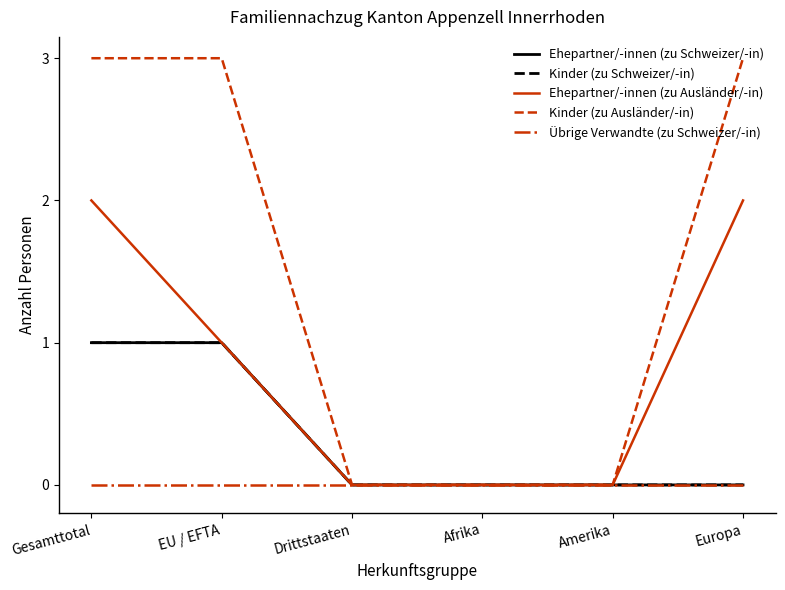

What is the label of the 3rd point from the left?

Drittstaaten